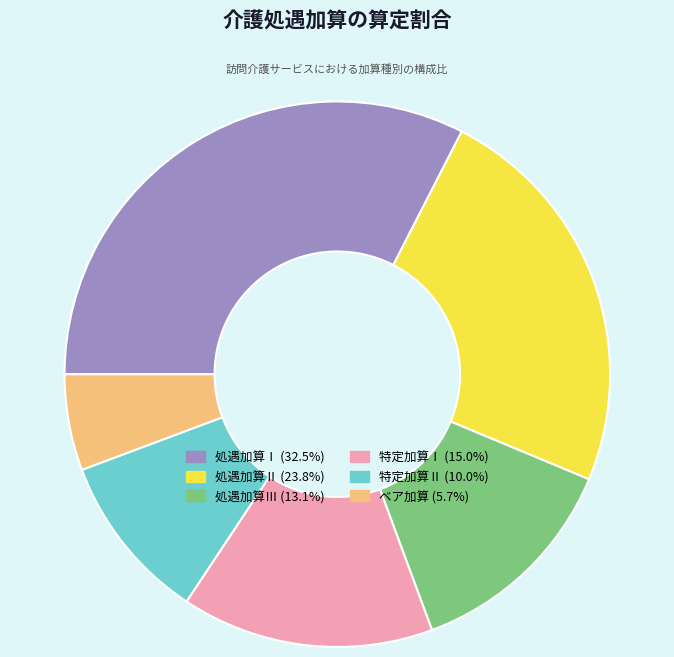

Do ベア加算 (5.7%) and 処遇加算Ⅲ (13.1%) together represent more than half of the pie?

No